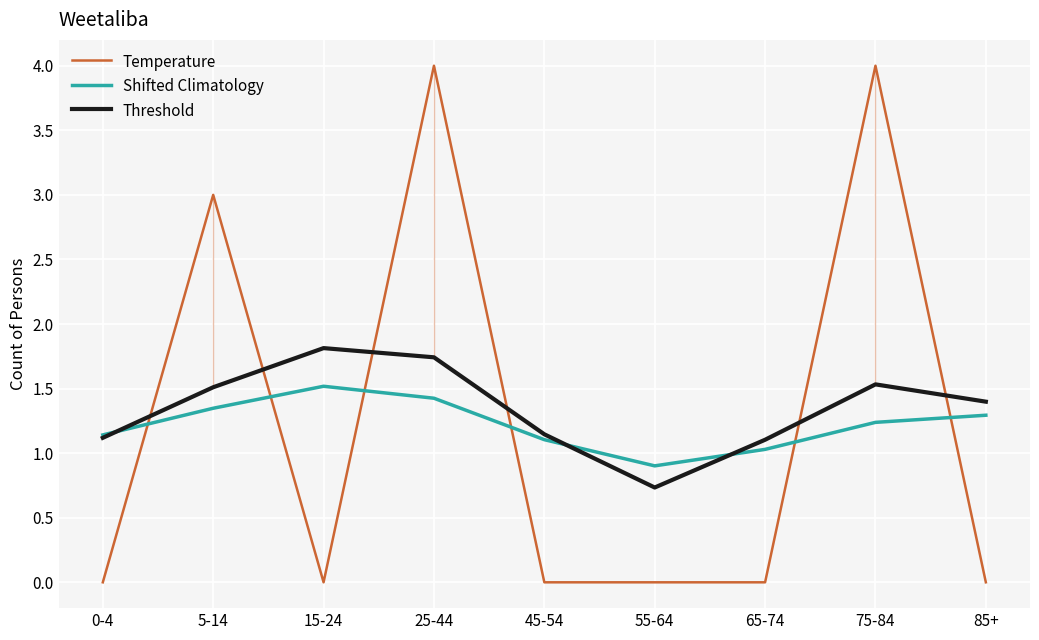

How many series are shown in this chart?

3